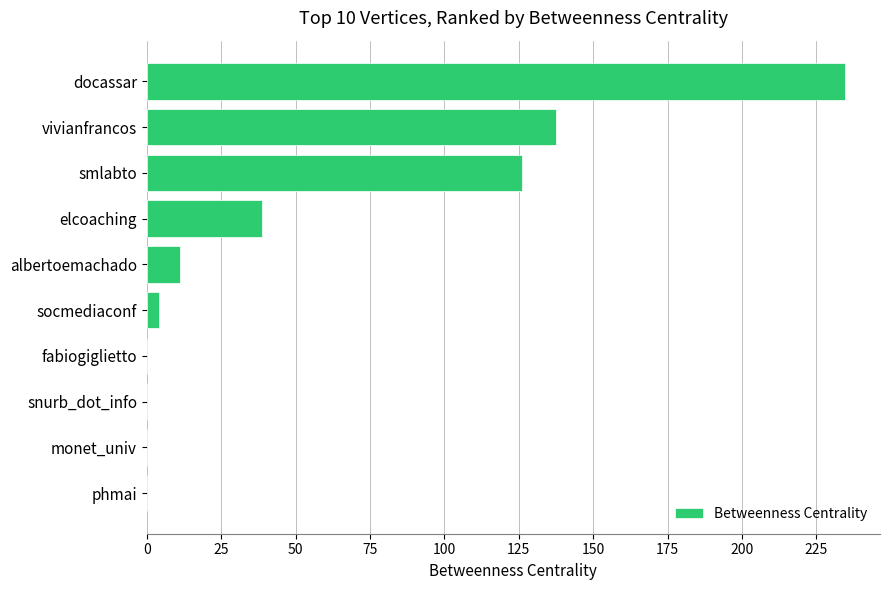

Count the number of data series in this chart.

1